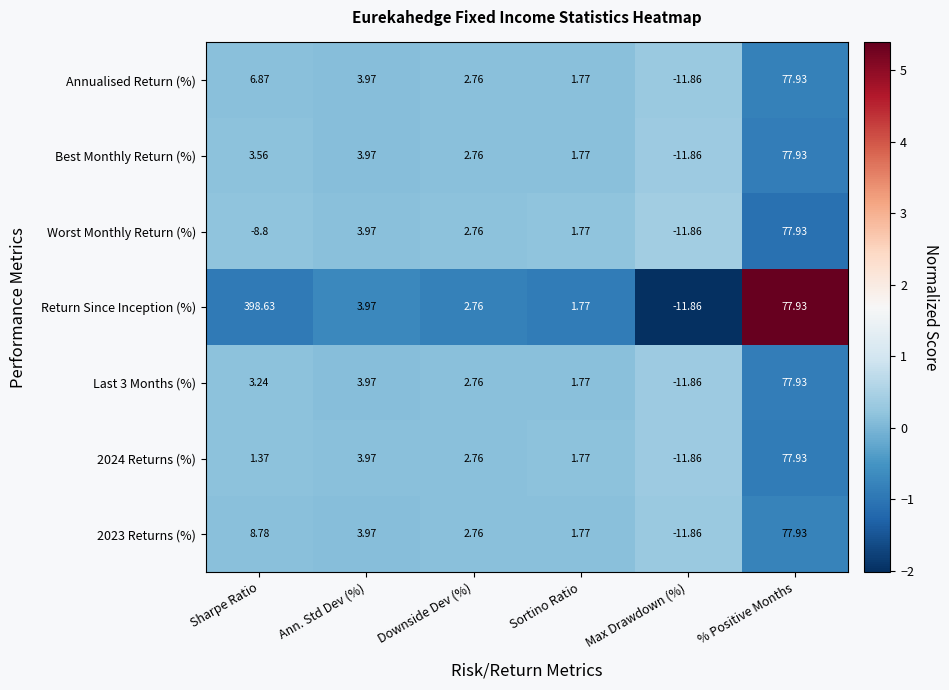

List the labels in order of Best Monthly Return (%) value, largest first.

% Positive Months, Ann. Std Dev (%), Sharpe Ratio, Downside Dev (%), Sortino Ratio, Max Drawdown (%)